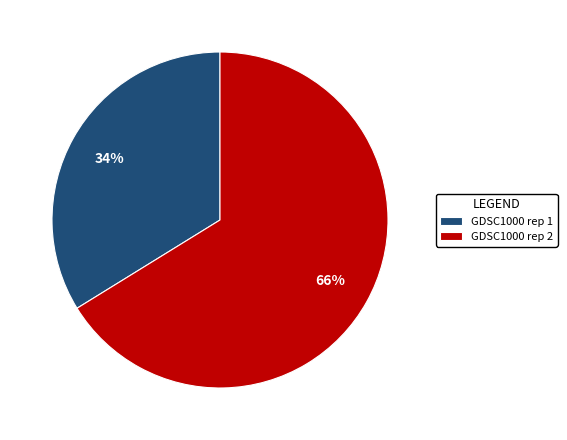

Rank the categories by value from lowest to highest.

GDSC1000 rep 1, GDSC1000 rep 2